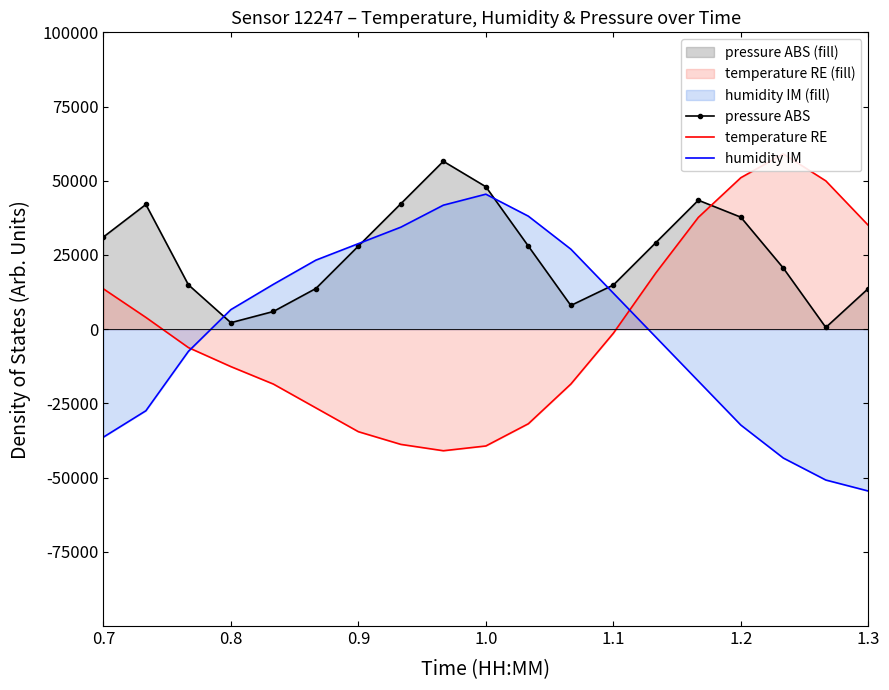

What is the difference between the maximum and minimum values in the temperature RE series?

100000.0